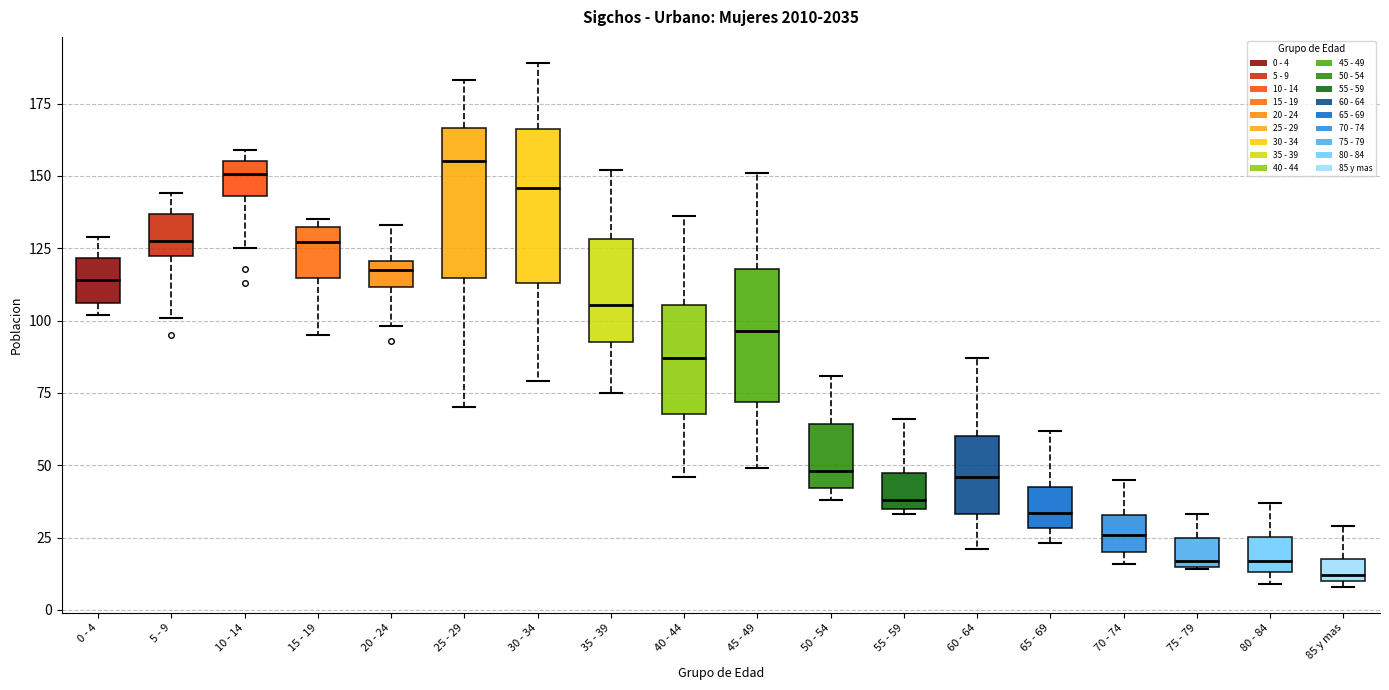

Where is the upper edge of the box for 65 - 69 on the y-axis? The values are not printed on the chart, so give them approximately, as read against the axis.

45